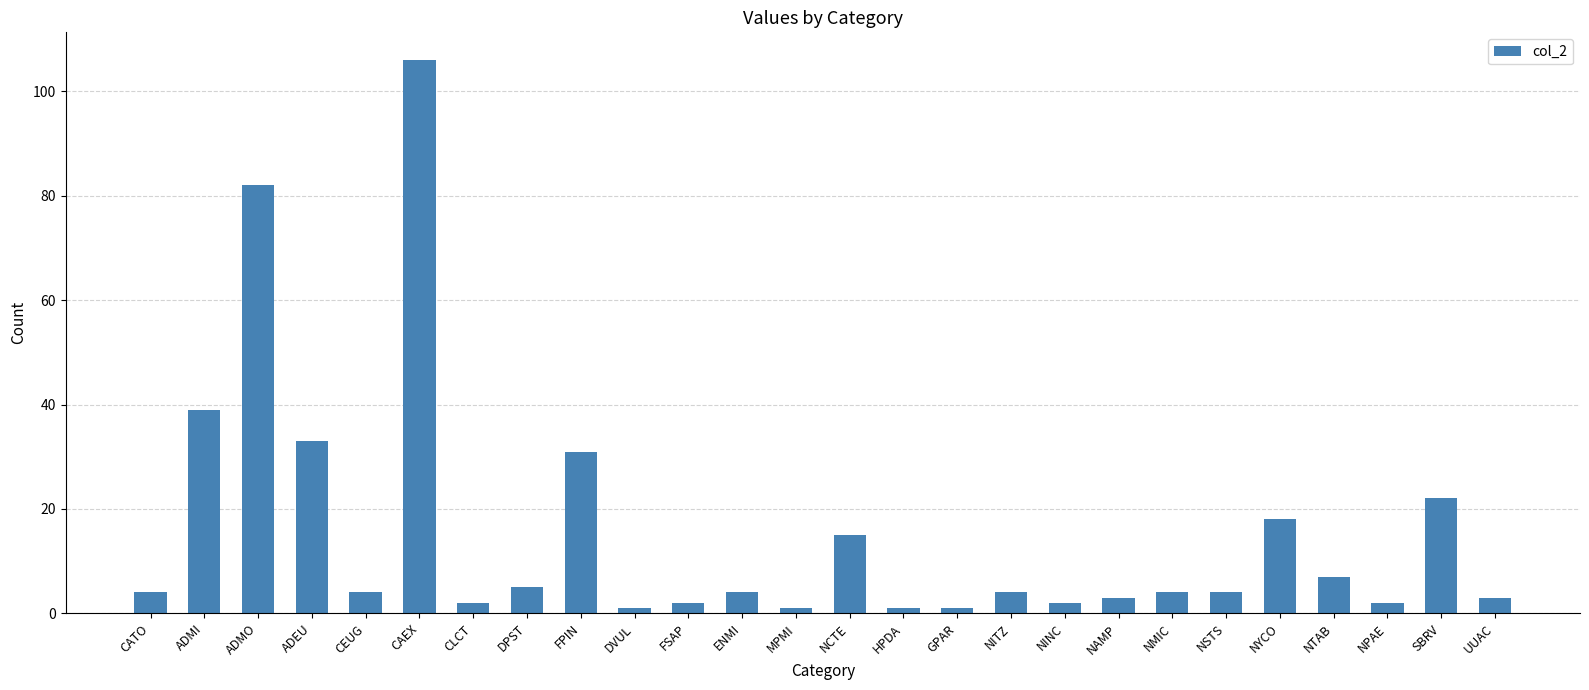

What value does the data have at NITZ?

4